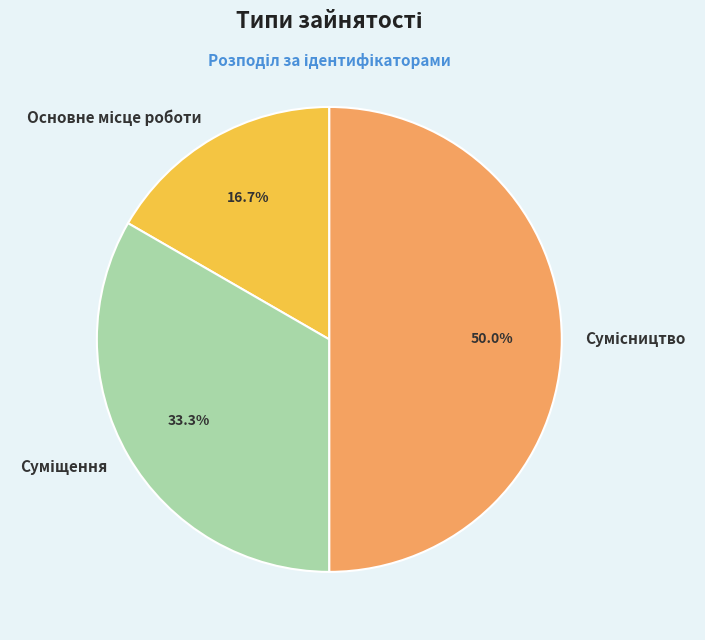

Count the number of slices in the pie.

3